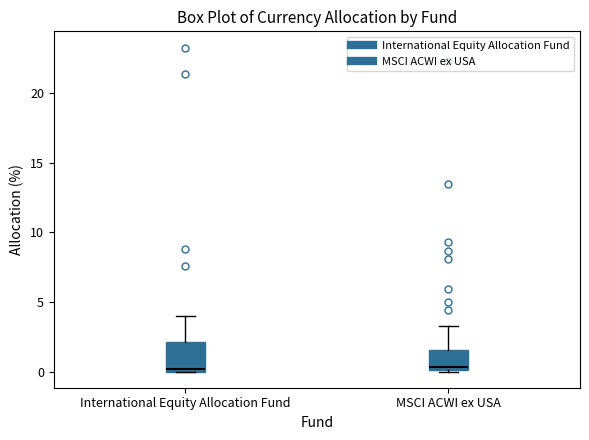

Where is the lower edge of the box for International Equity Allocation Fund on the y-axis? The values are not printed on the chart, so give them approximately, as read against the axis.

0.0